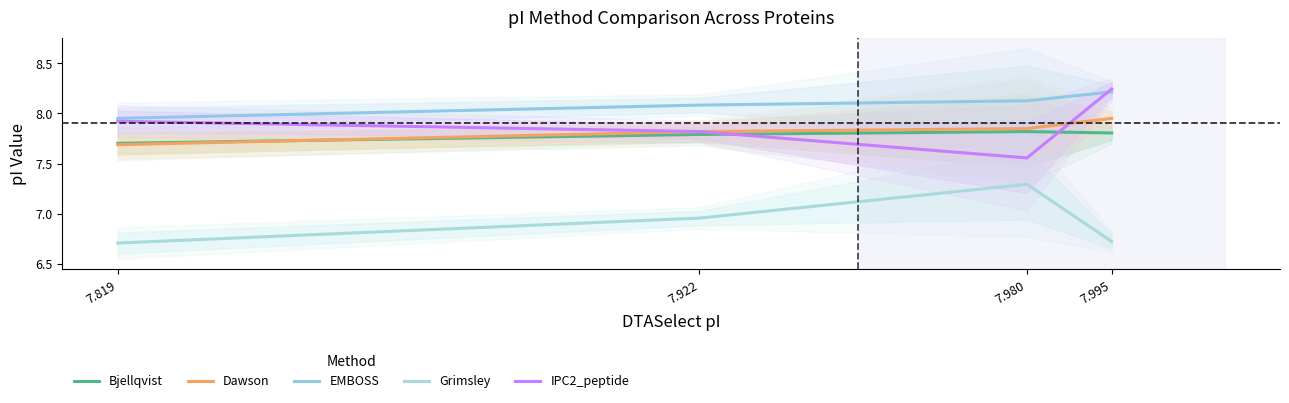

In IPC2_peptide, how many points are lower than both neighbors (excluding endpoints)?

1